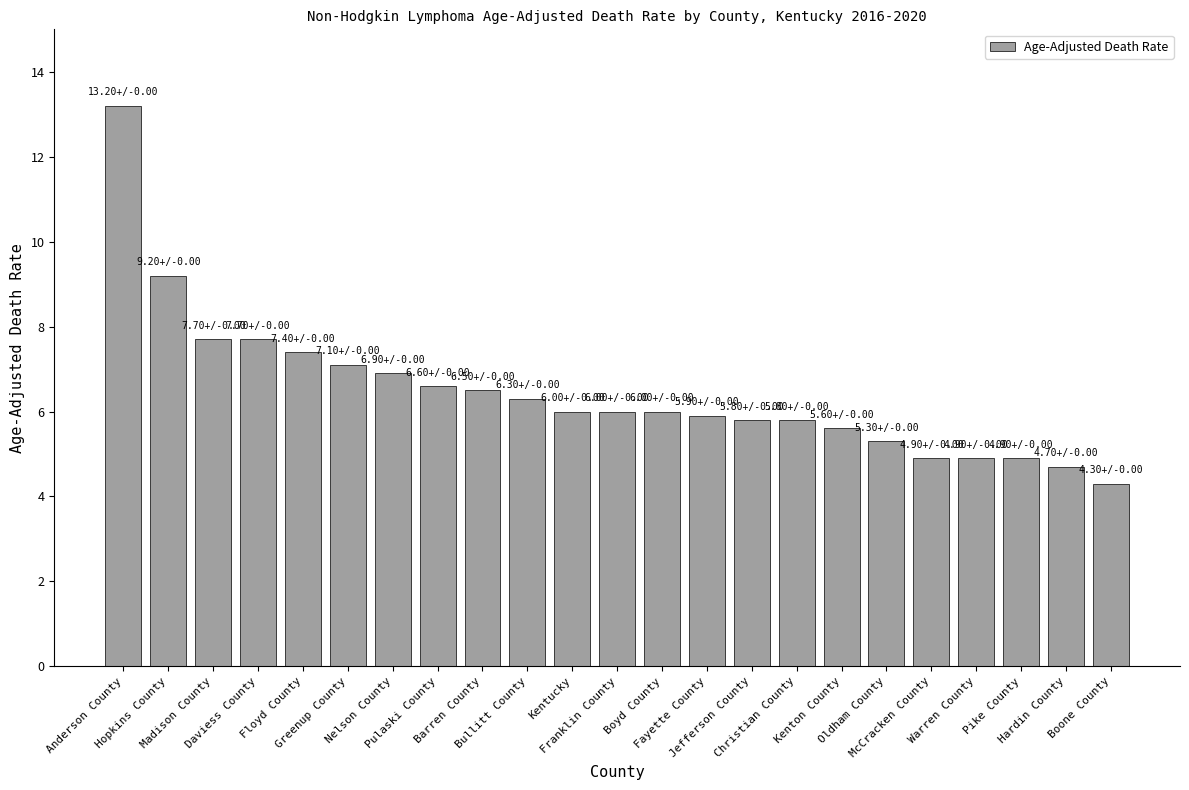

Is it true that the value at Floyd County is 7.4?

True